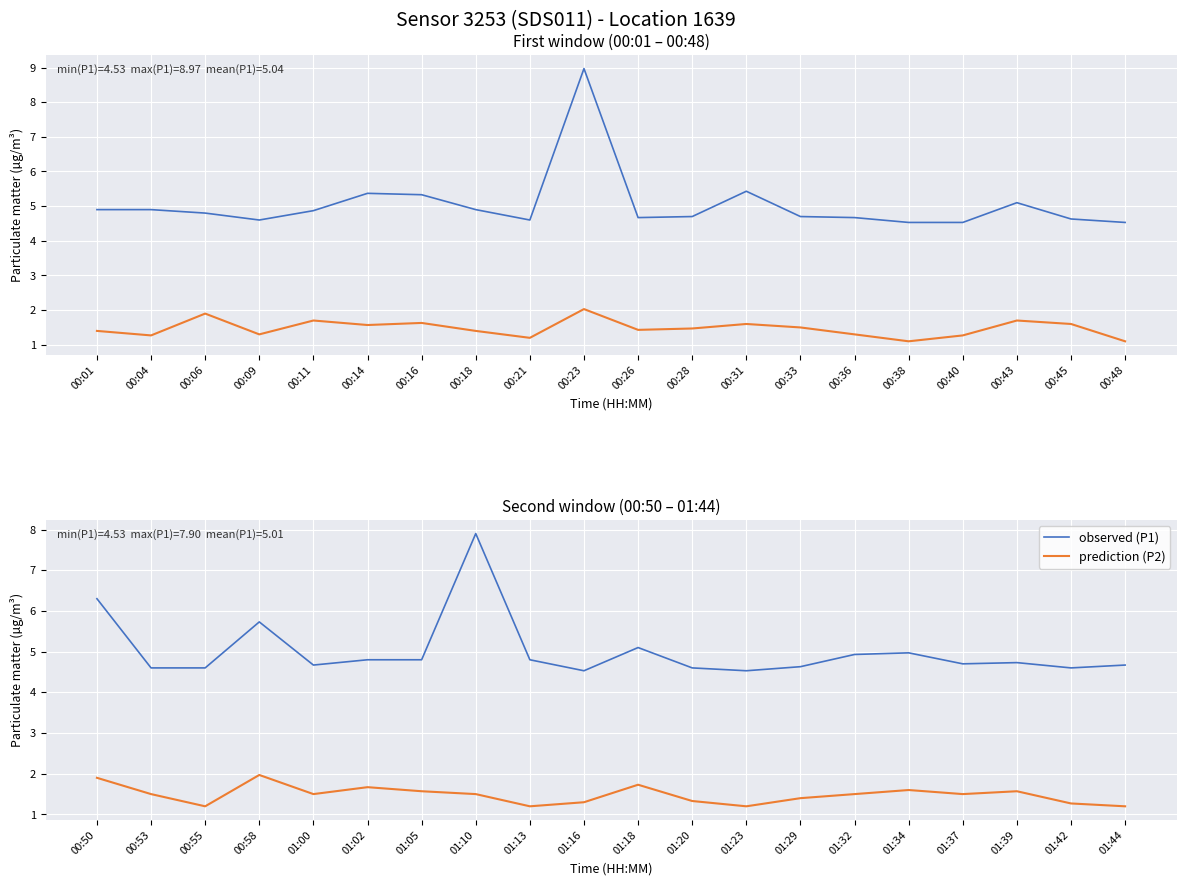

Which series has the largest range (max minus min)?

P1